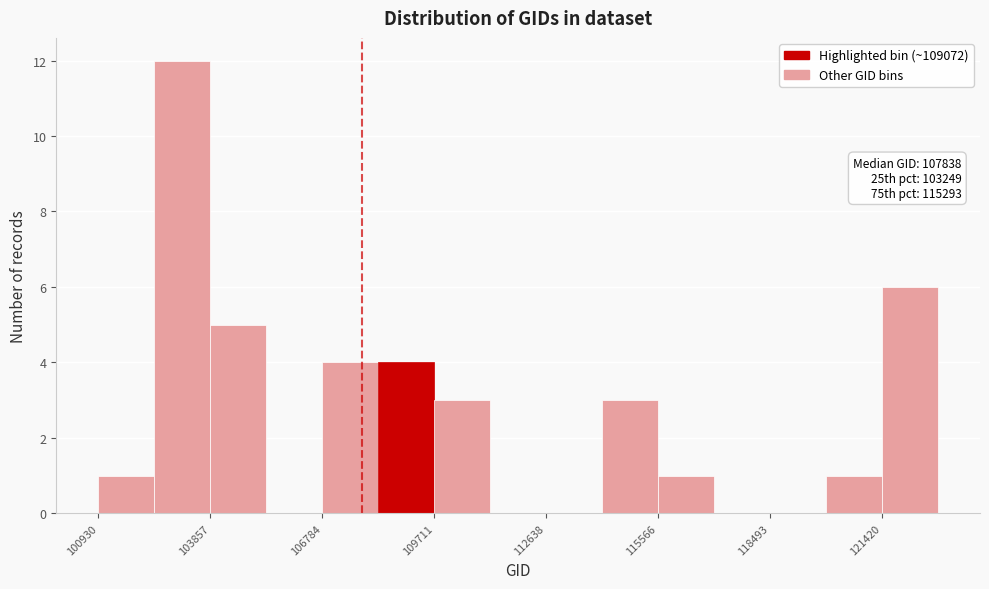

Around what value on the x-axis is the tallest bar? Give the approximate position of its centre, as read against the axis.

103000